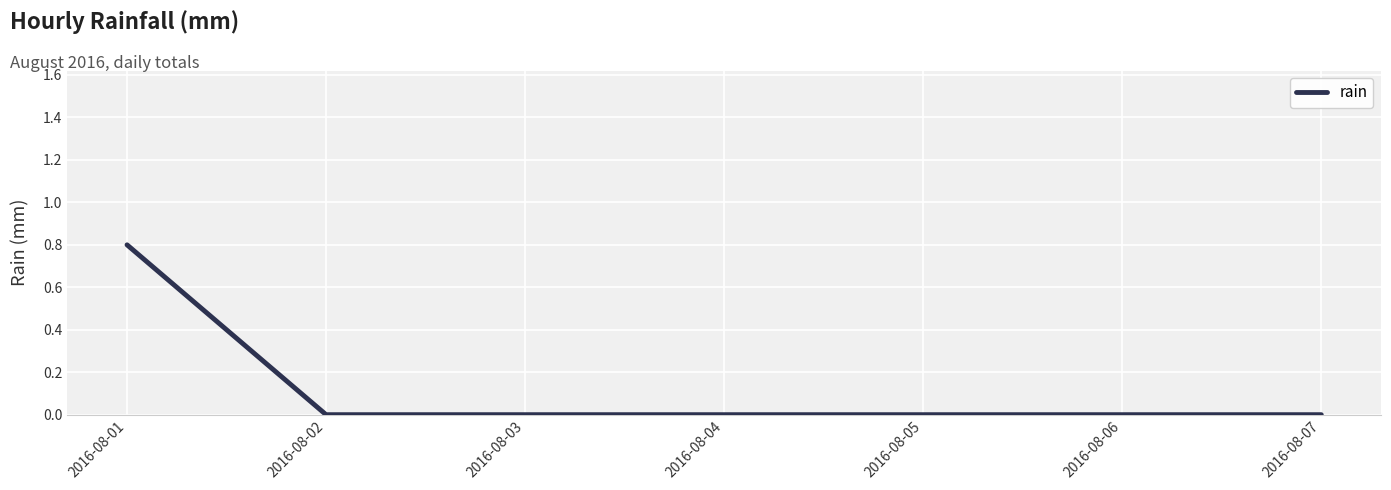

The chart shows a value of 0.0 at 2016-08-02. True or false?

True